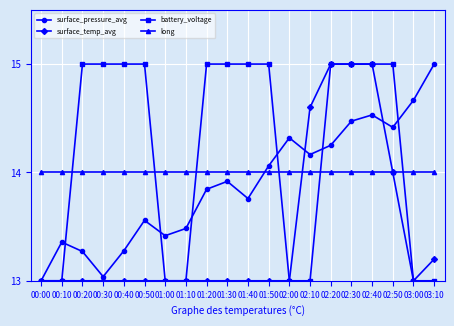

What is the total value across all series at 01:20?

55.8